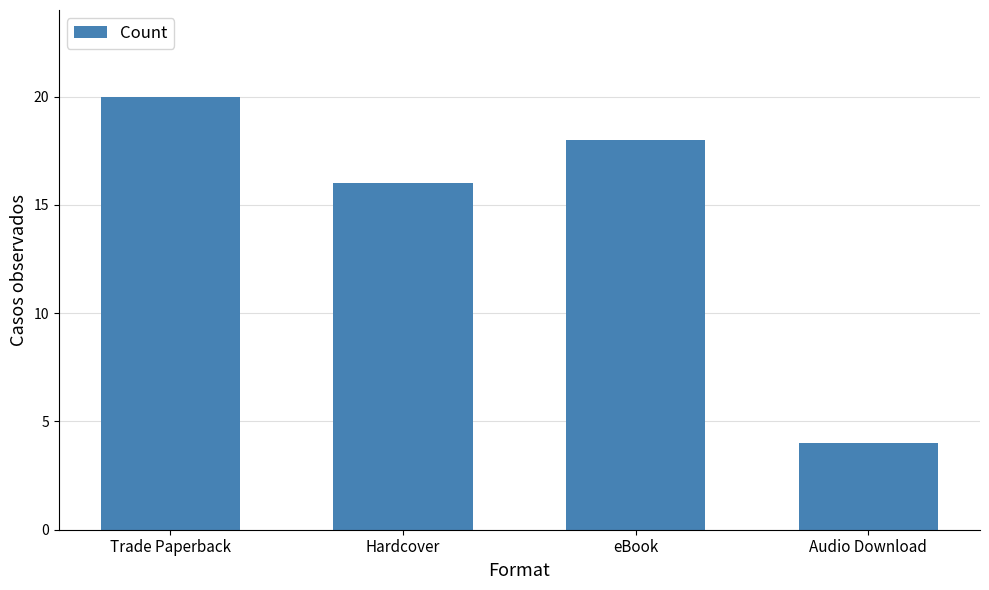

What is the smallest value displayed?

4